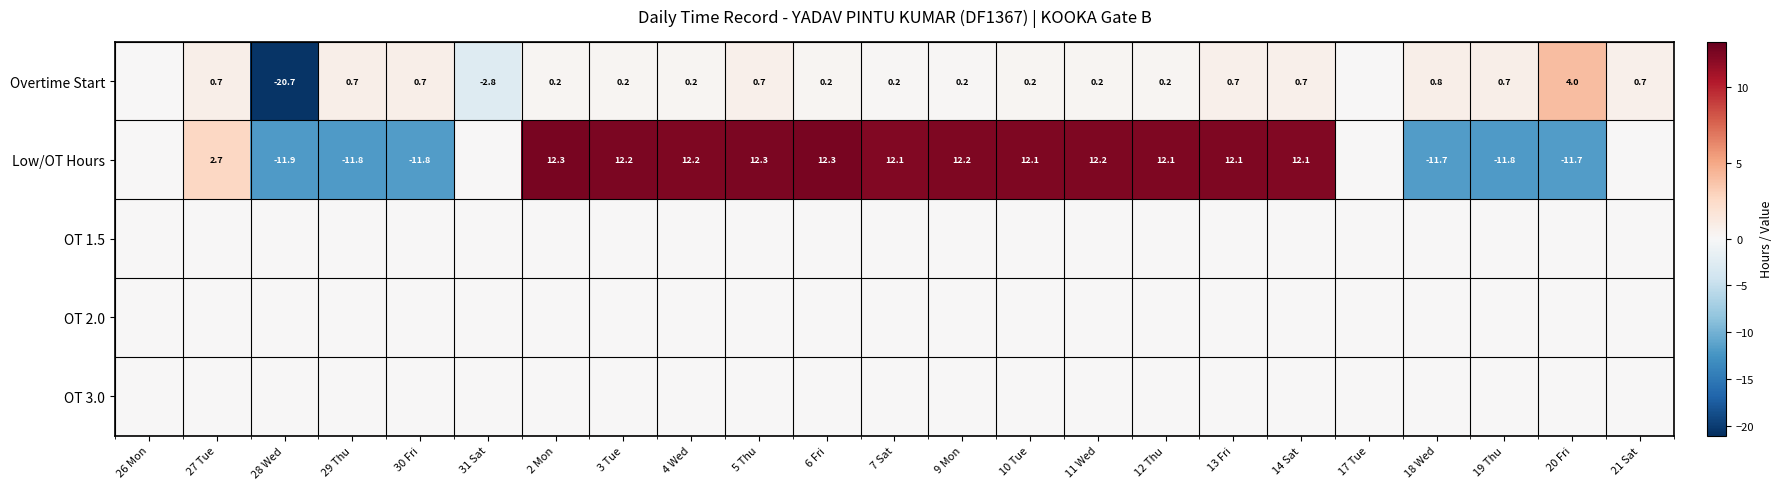

What is the greatest value displayed?

12.3